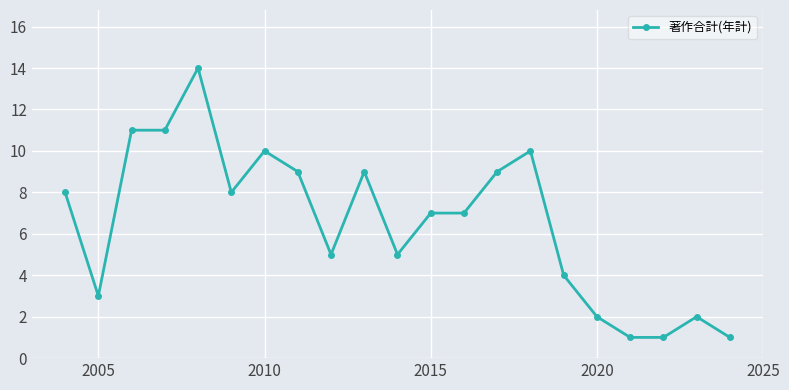

What is the difference between the second highest and second lowest values?

10